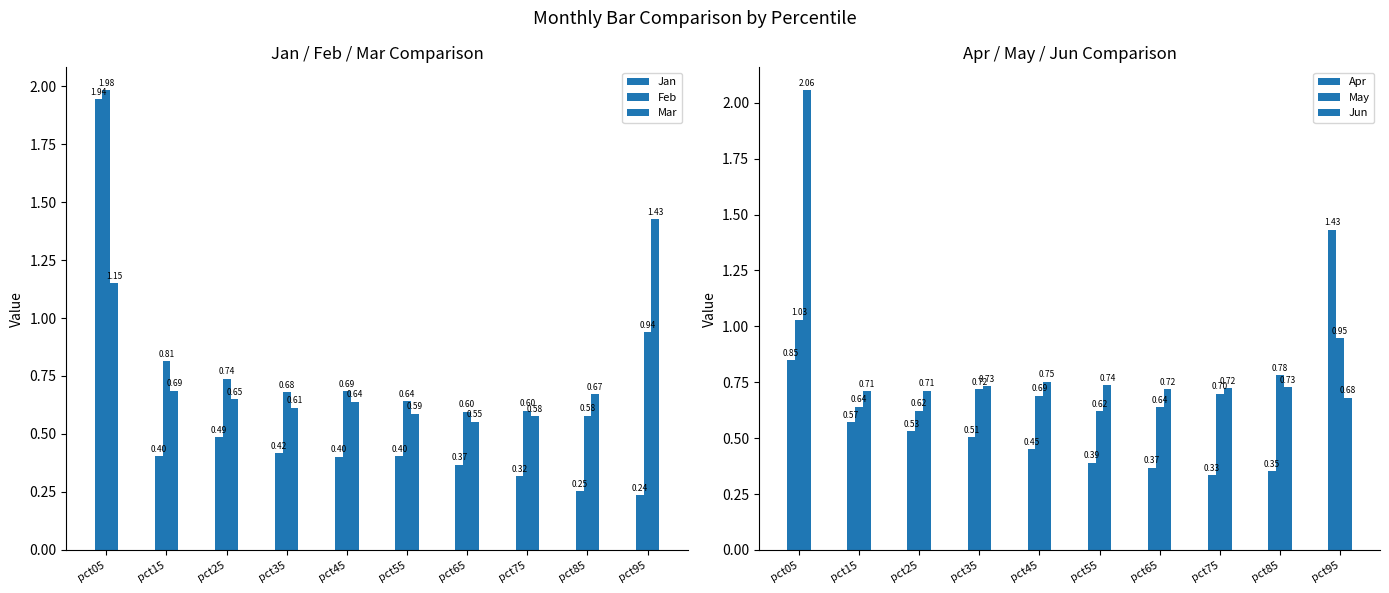

What is the sum of the Feb values at pct95 and pct55?

1.6